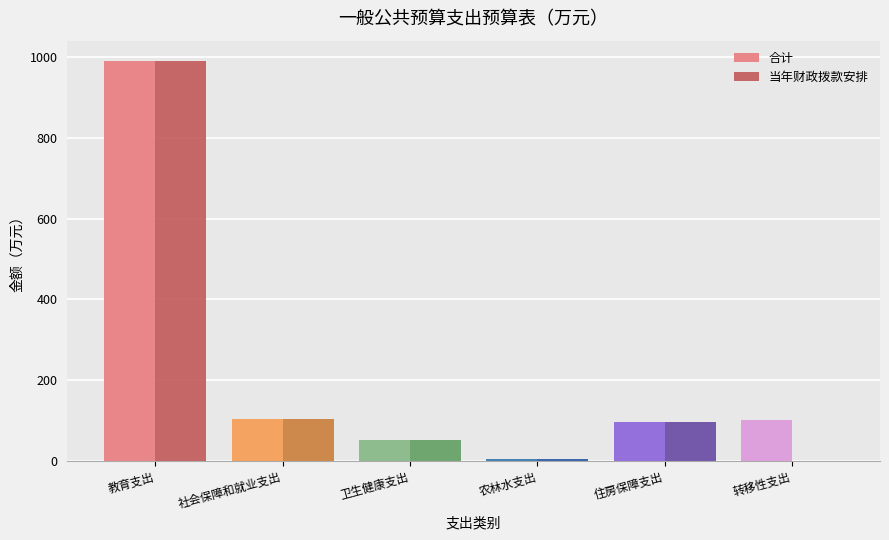

Where does the 合计 series first go above 101?

教育支出